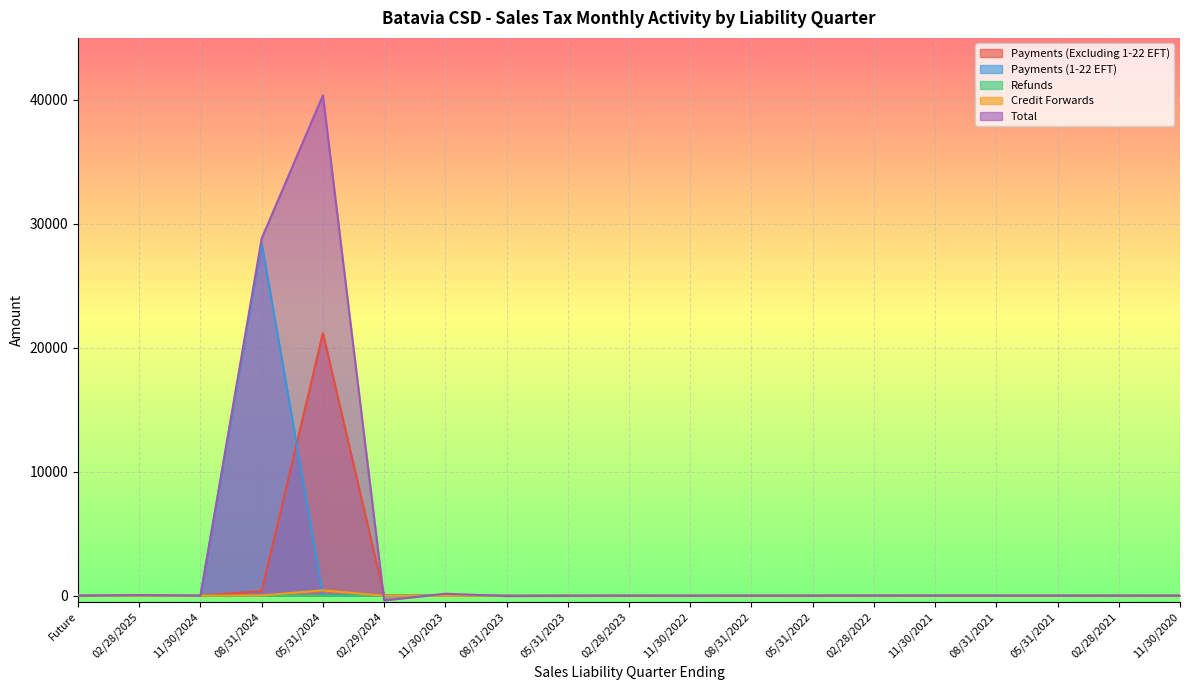

How many values in Credit Forwards are above zero?

7